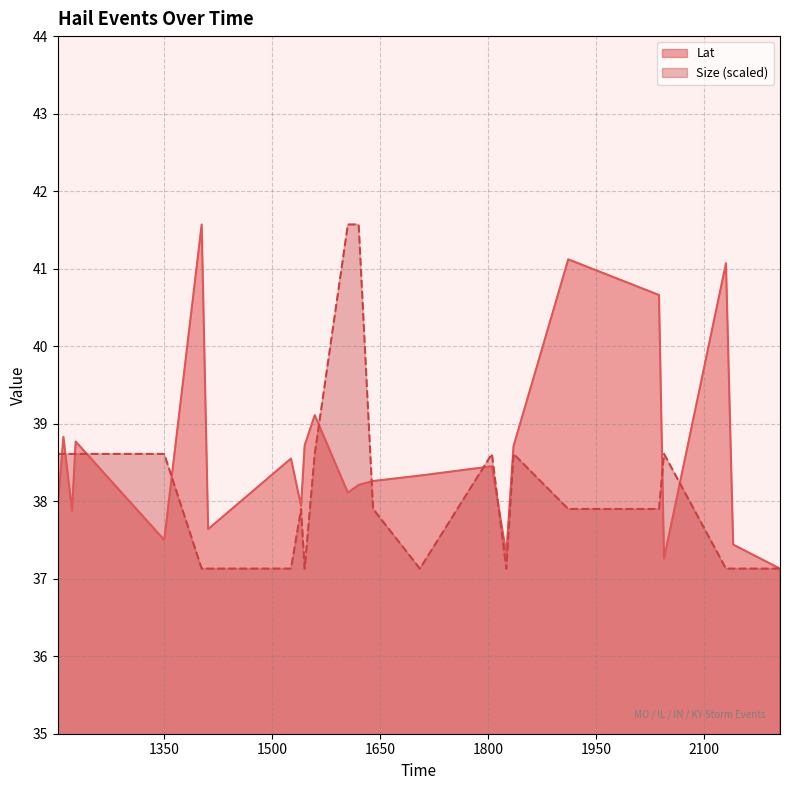

How many lines are shown in the chart?

2